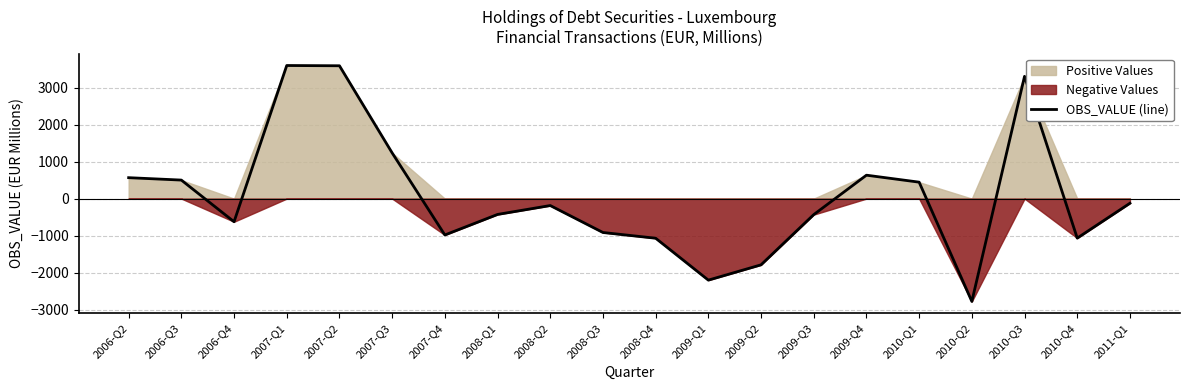

True or false: there are more than 0 points higher than both neighbors.

True